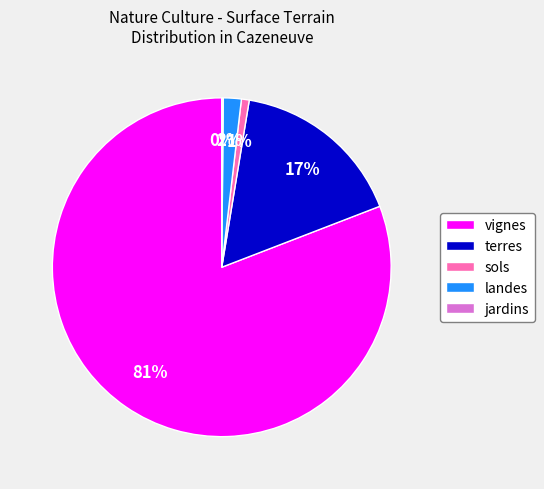

Which slice represents more than half of the pie?

vignes